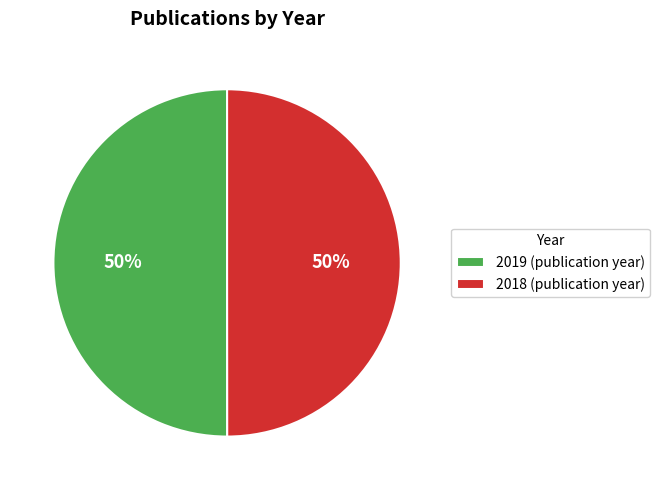

What percentage is the 2018 slice, to the nearest percent?

50%